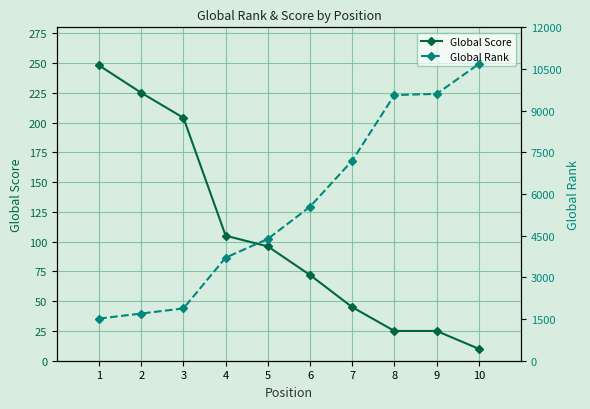

List the series in order of their overall mean, highest first.

Global Rank, Global Score